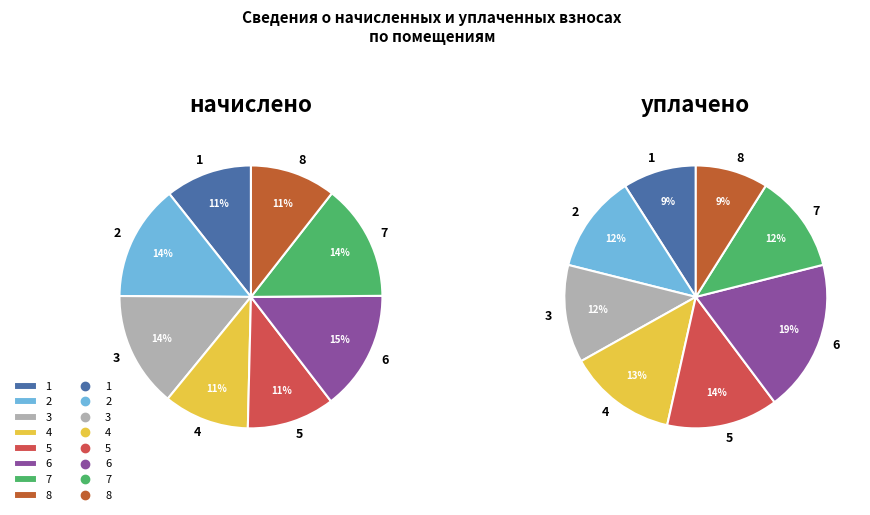

Does any single category account for the majority?

No